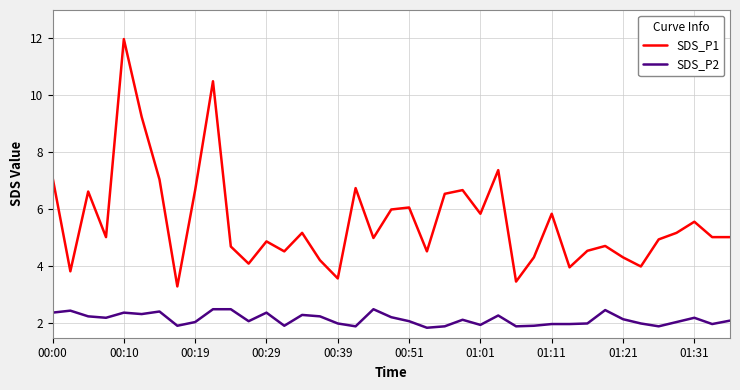

Rank the series by their maximum value, from highest to lowest.

SDS_P1, SDS_P2